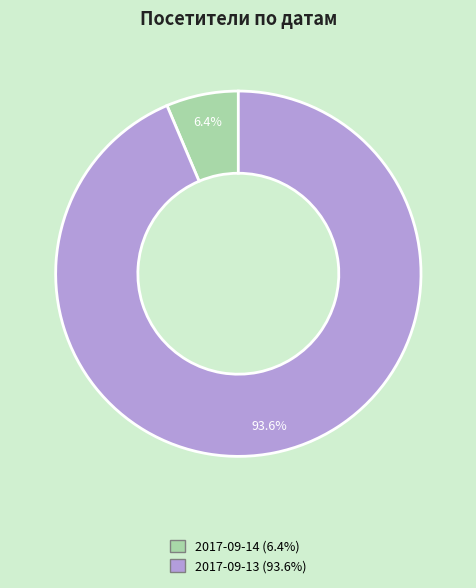

Is there any slice that represents more than half of the pie?

Yes